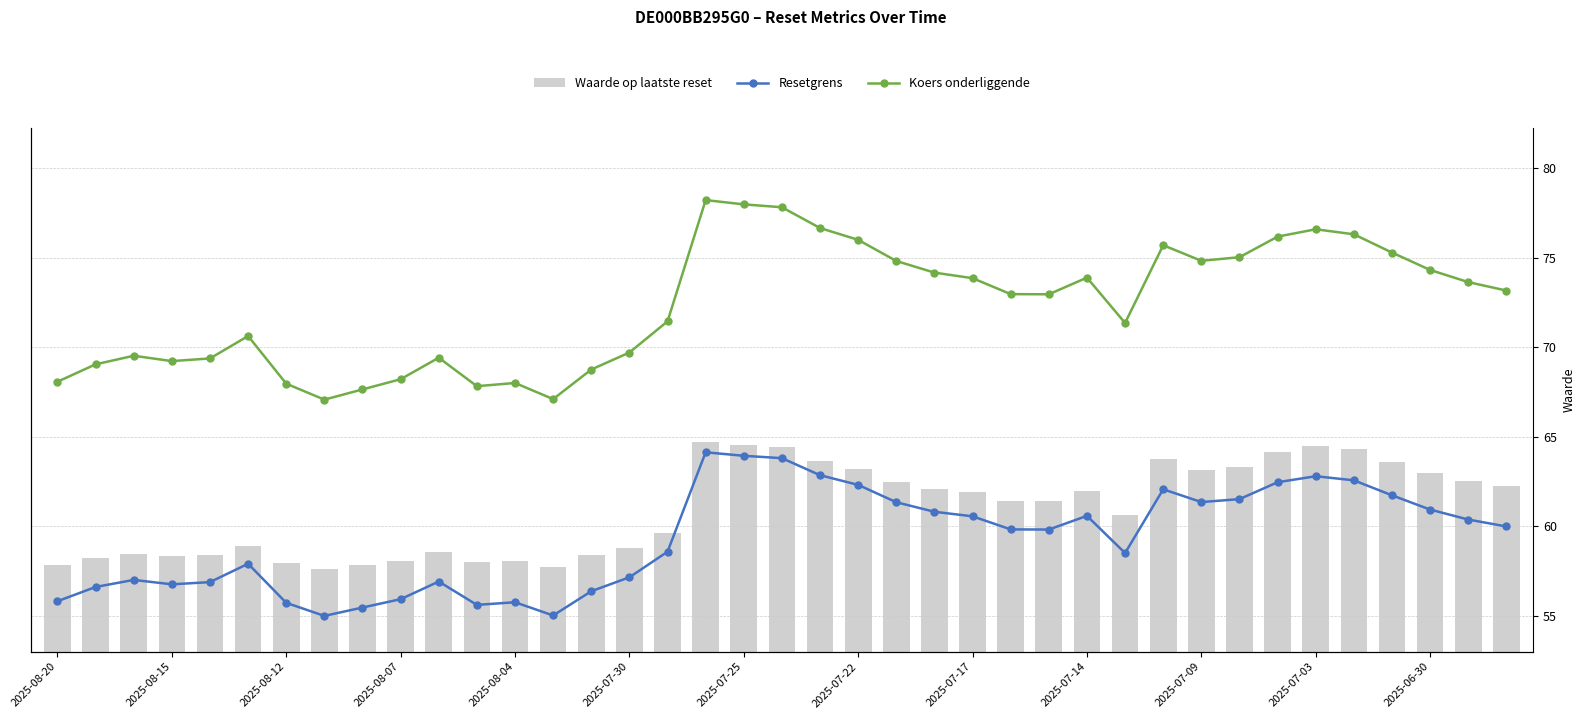

Count the number of data series in this chart.

3